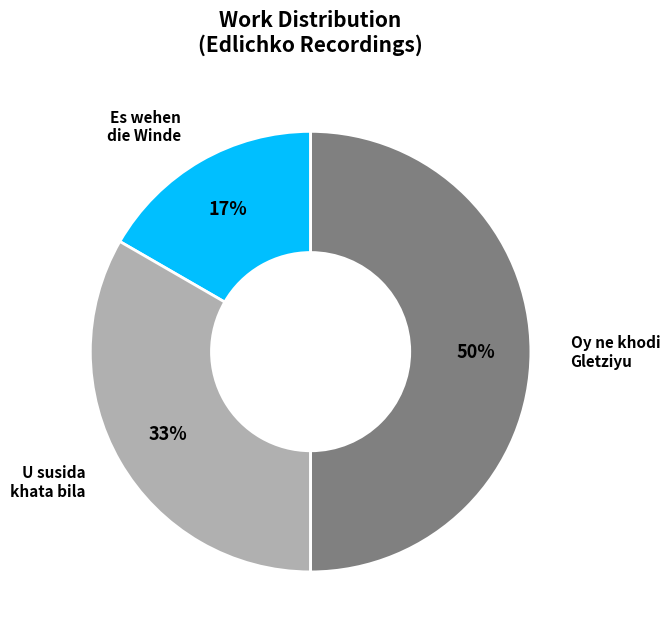

How many slices are in this pie chart?

3